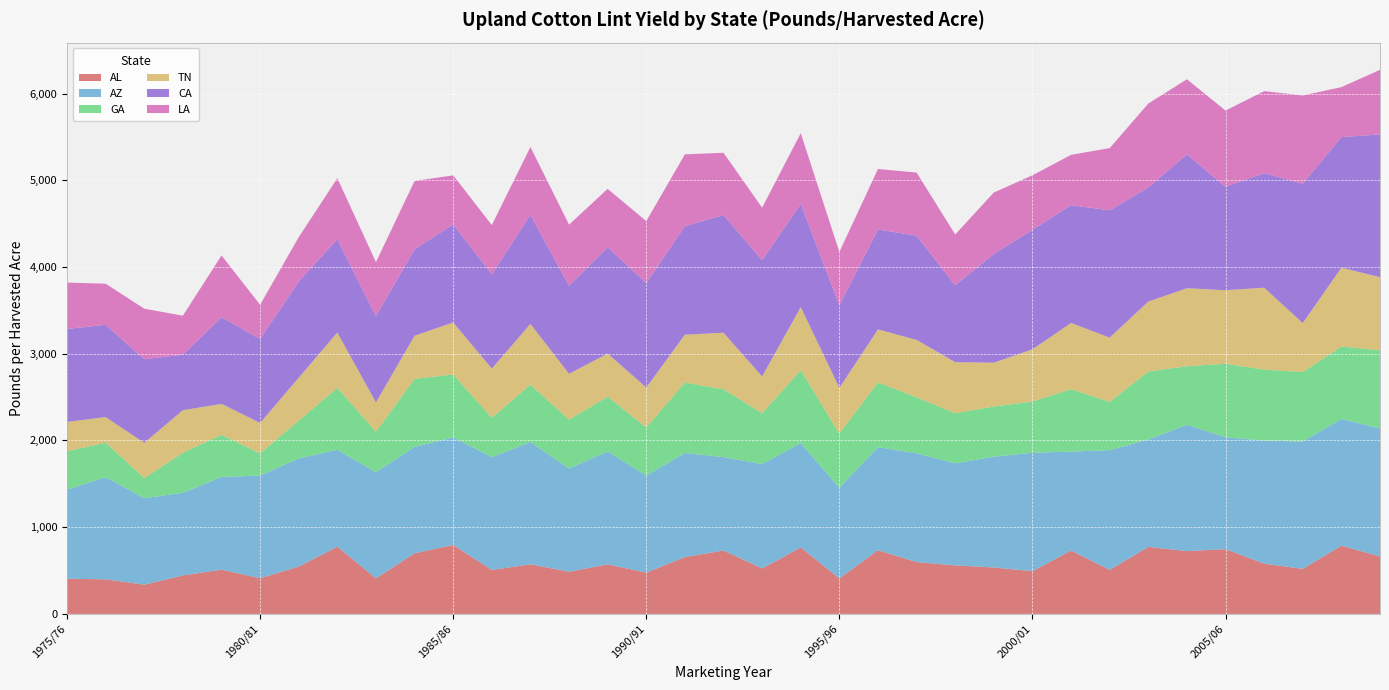

Reading left to right, list all the values displayed in this chart.

AL: 405	399	337	443	510	411	545	775	409	699	795	506	572	486	571	476	655	731	524	766	409	734	597	559	535	492	730	507	772	724	747	579	519	787	662
AZ: 1027	1178	997	953	1069	1184	1247	1118	1225	1227	1241	1301	1410	1190	1303	1119	1201	1077	1204	1203	1046	1189	1255	1177	1278	1366	1142	1381	1239	1458	1289	1420	1469	1462	1477
GA: 443	398	232	463	486	258	436	714	467	784	725	455	662	564	631	555	812	783	586	843	625	747	646	578	579	591	720	557	785	674	849	818	801	835	902
TN: 339	295	407	490	357	349	496	638	337	498	600	567	700	529	497	461	552	651	425	726	527	611	662	589	505	603	763	741	806	900	848	945	565	909	843
CA: 1072	1064	964	640	1000	969	1109	1077	996	999	1132	1088	1259	1015	1228	1204	1252	1359	1340	1191	953	1153	1202	887	1254	1378	1359	1469	1317	1543	1194	1321	1608	1506	1646
LA: 535	474	583	450	712	394	512	702	623	786	565	567	782	705	672	715	828	717	606	815	614	697	728	586	709	629	580	717	967	867	878	946	1017	576	745